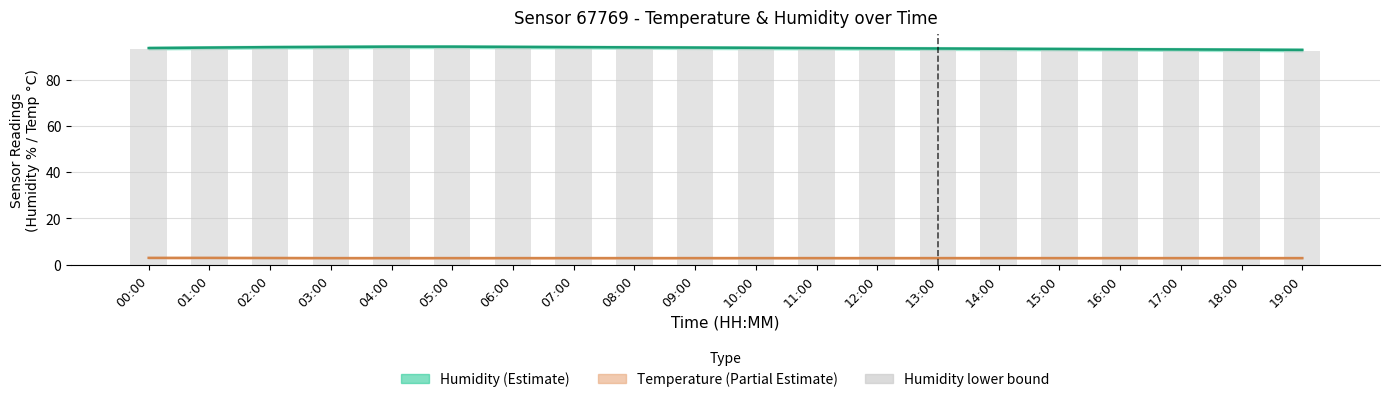

Which category has the highest value across all series?

04:00